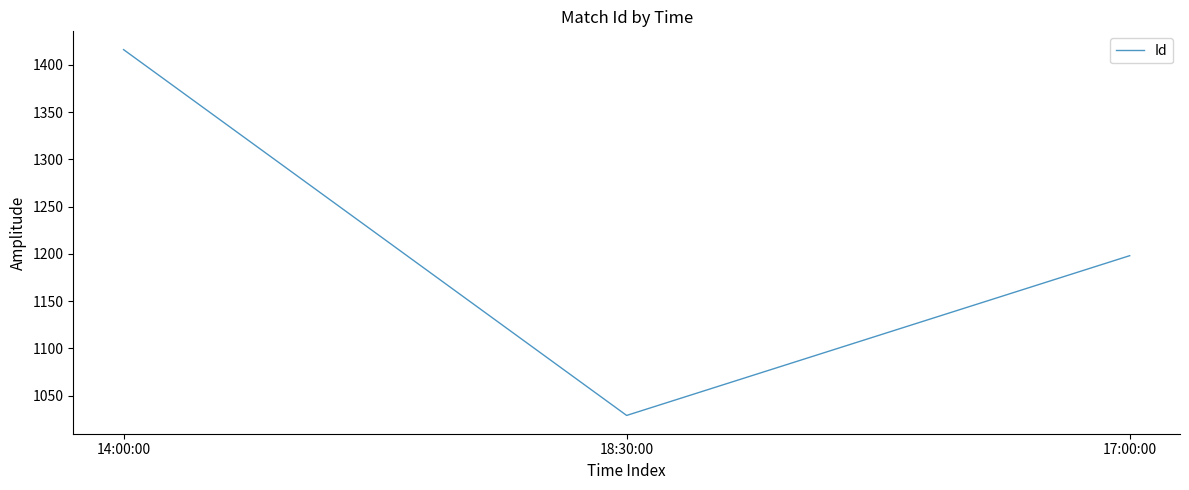

What is the greatest value displayed?

1416